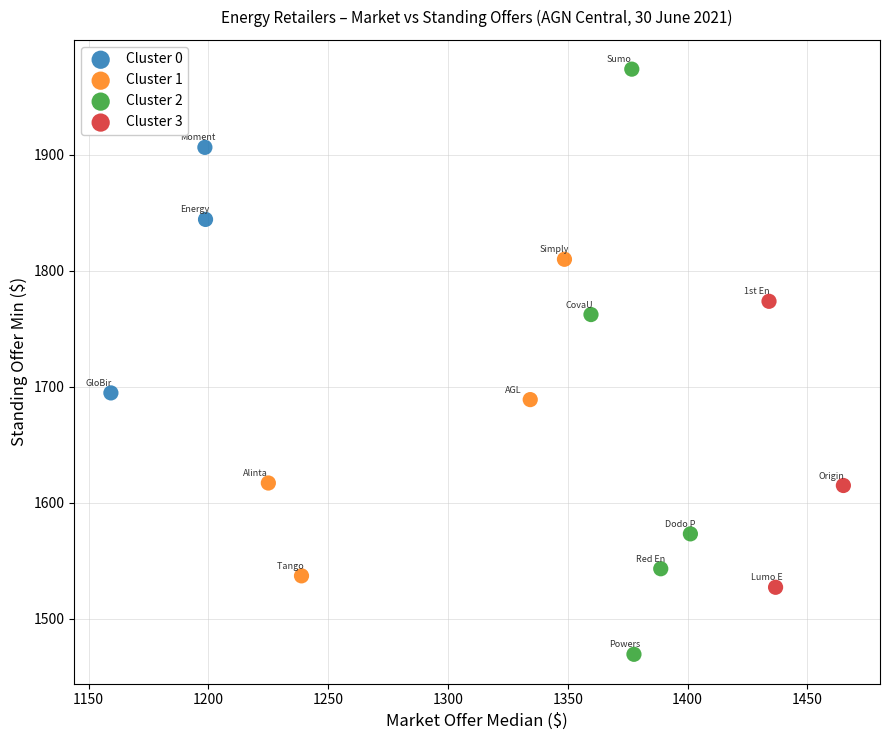

Which series reaches the minimum Y coordinate?

Cluster 2